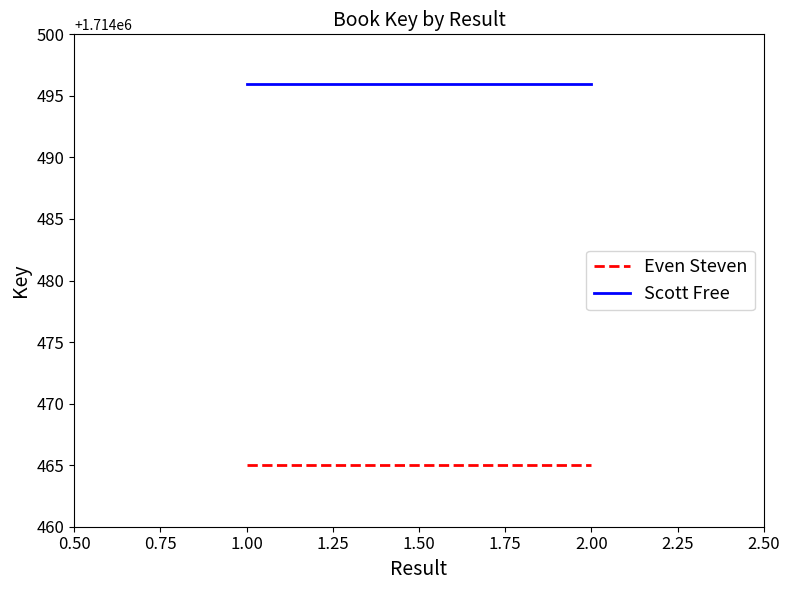

Which series has the largest total across all categories?

Scott Free